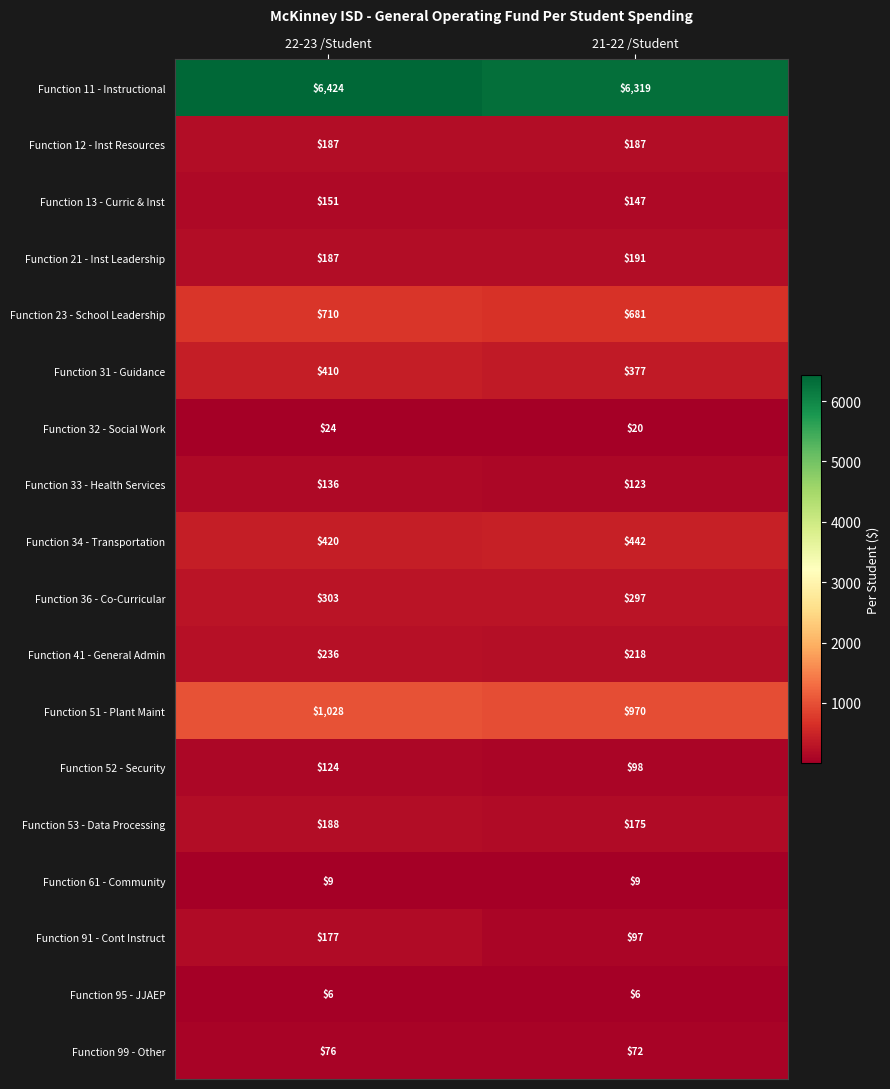

Where is Function 33 - Health Services nearest to the value 129?

21-22 /Student